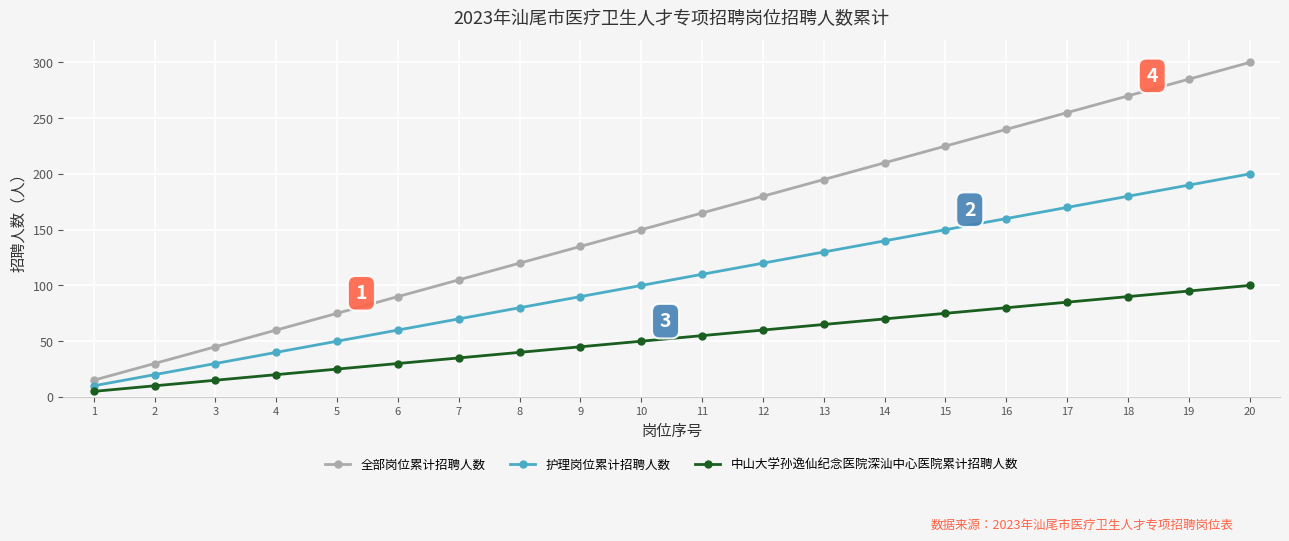

At which category is the sum across all series the highest?

20